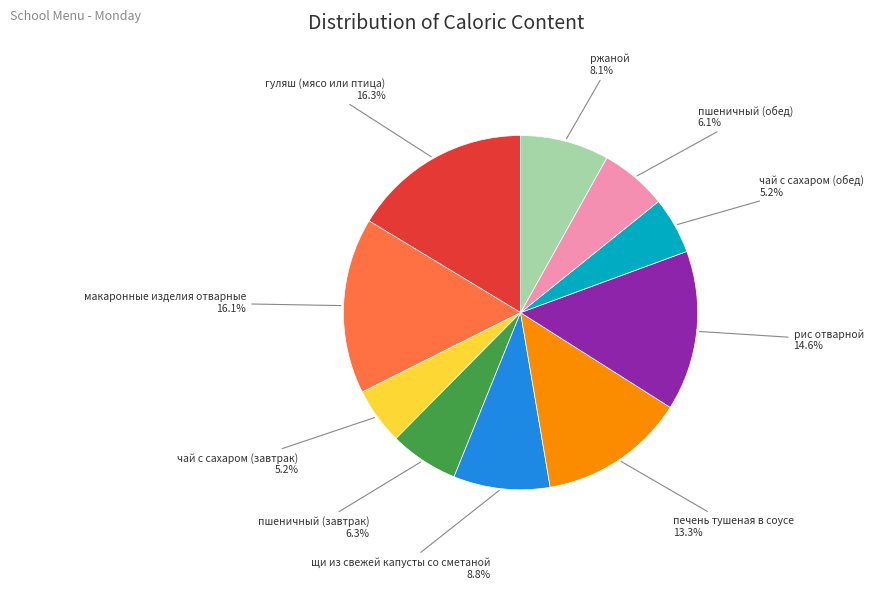

Does any single category account for the majority?

No